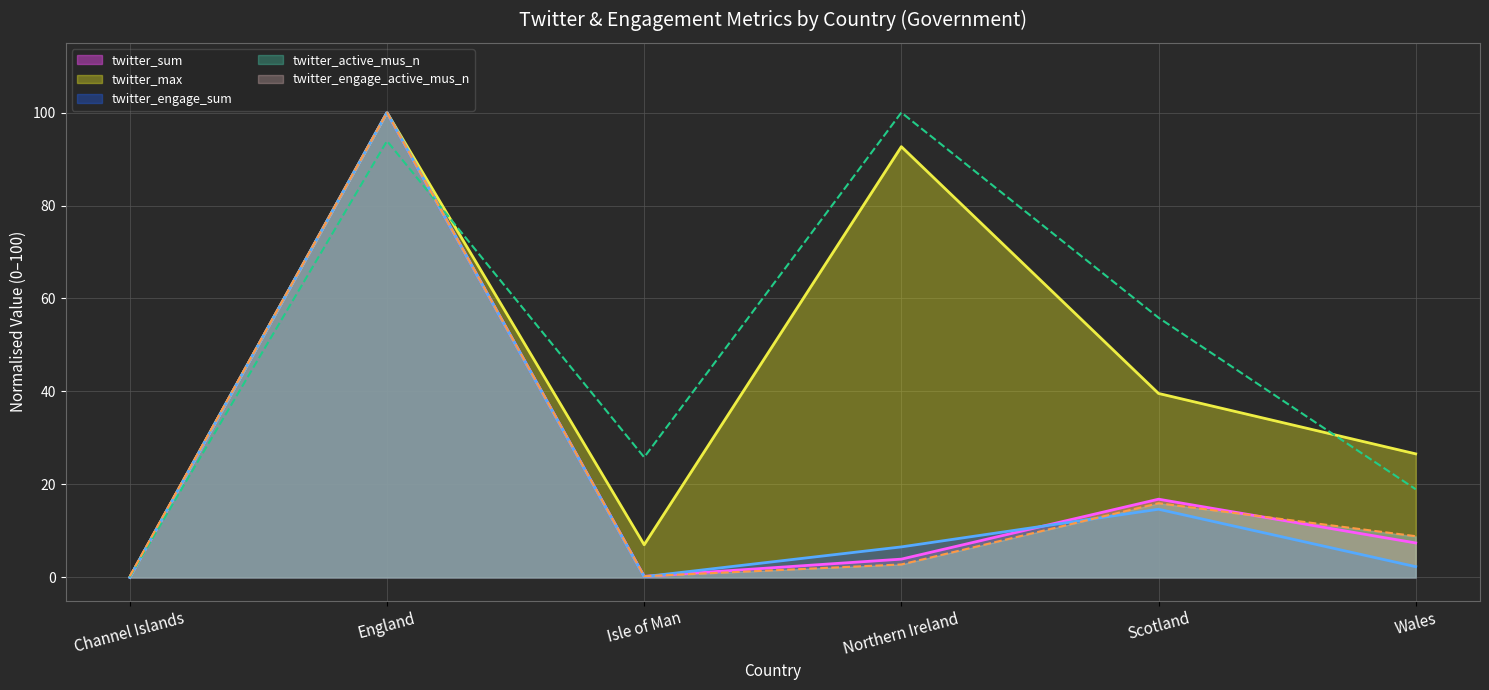

What is the total value across all series at Scotland?

142.9